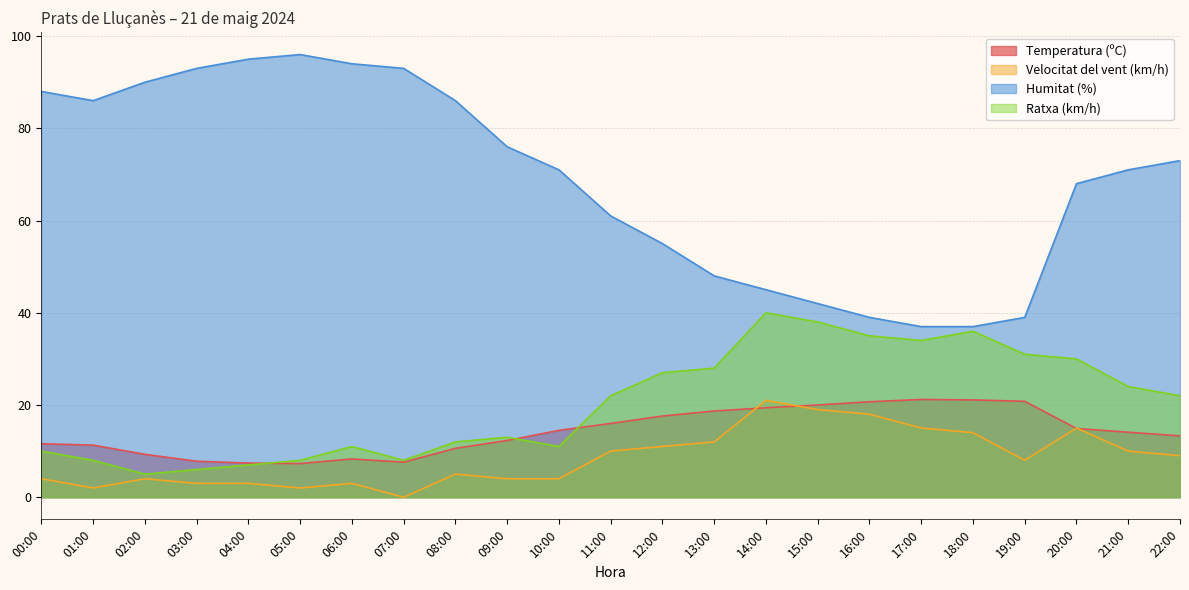

What is the difference between the second highest and minimum values in the Humitat (%) series?

58.0